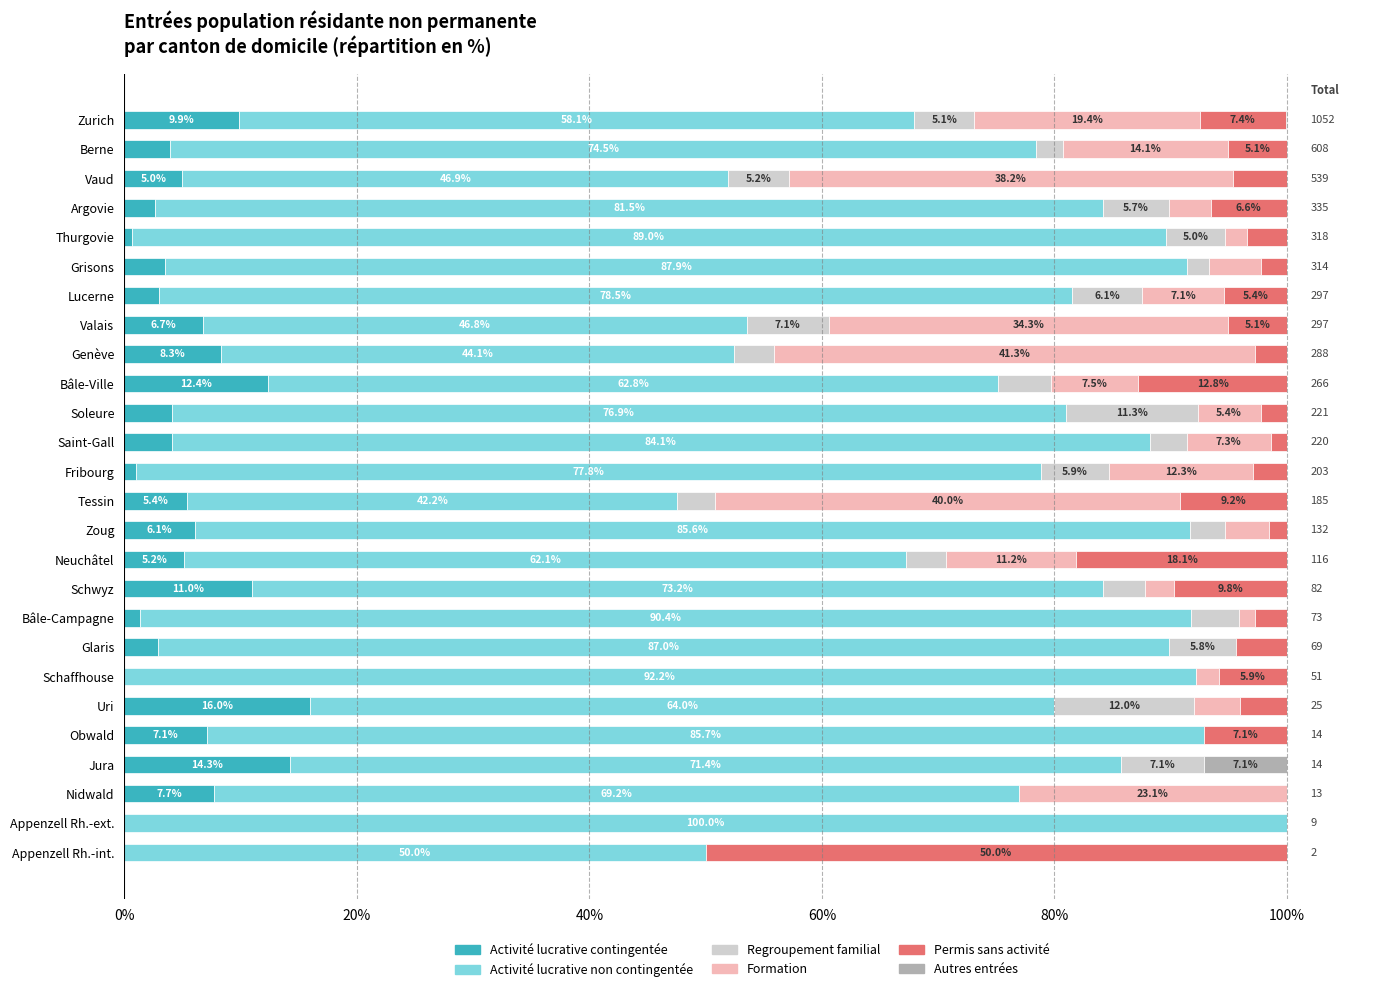

What is the highest value of the Activité lucrative contingentée series?

16.0